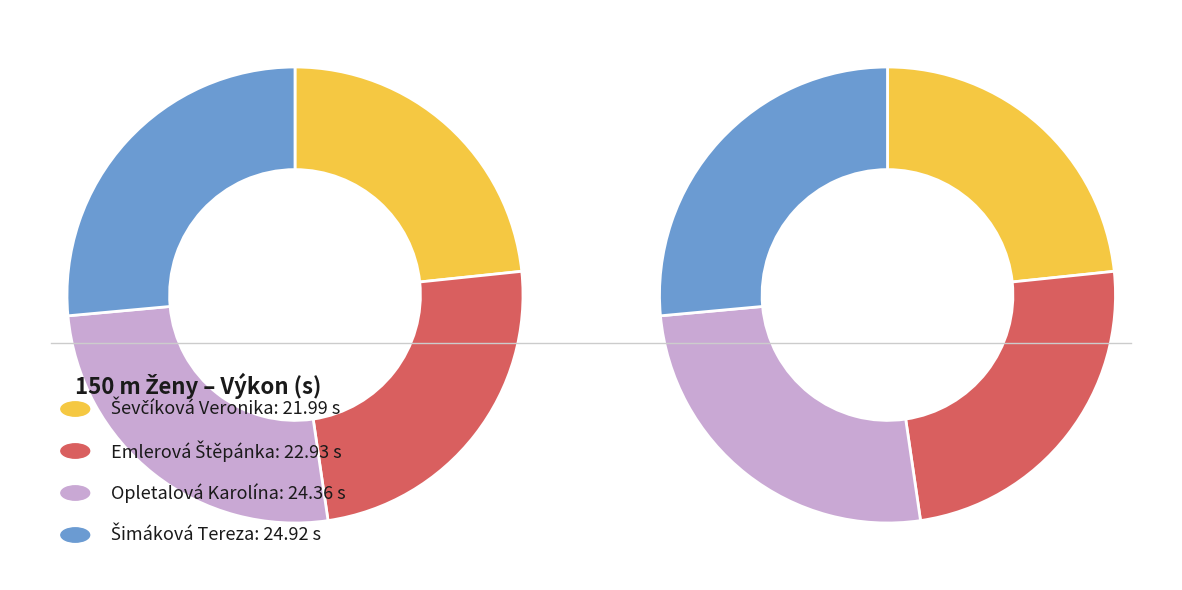

Approximately how many times larger is the value at Ševčíková Veronika compared to Opletalová Karolína?

0.9